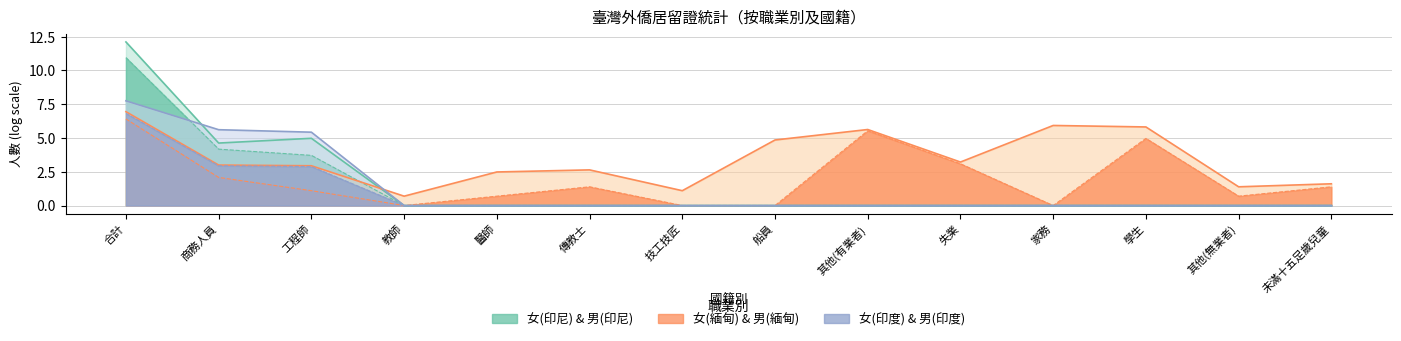

True or false: 女(印尼)_line and 男(印度)_line cross at least once.

False